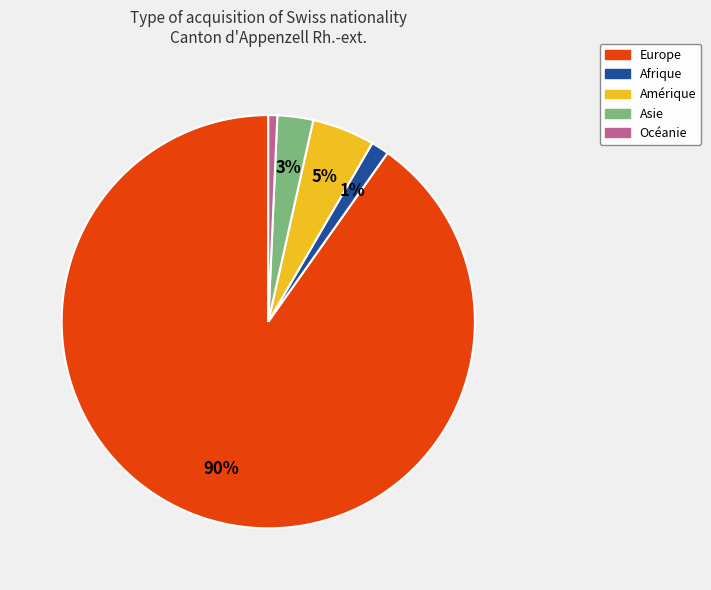

Combined, do Amérique and Afrique account for over 50%?

No